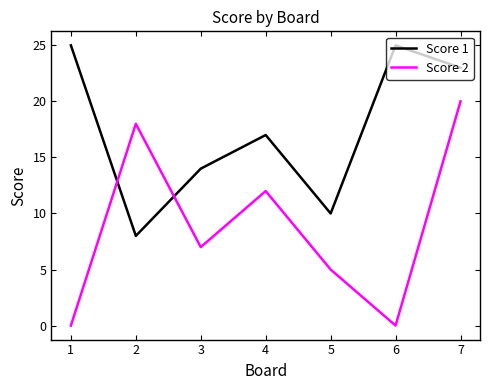

True or false: Score 1 and Score 2 cross at least once.

True